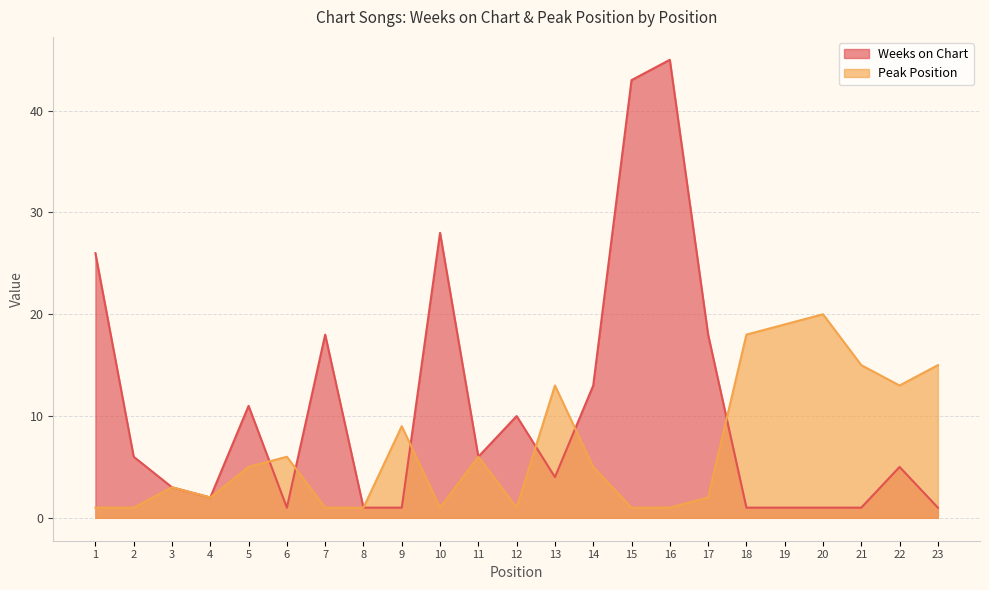

Between which two adjacent categories do Weeks on Chart and Peak Position first intersect?

5 and 6